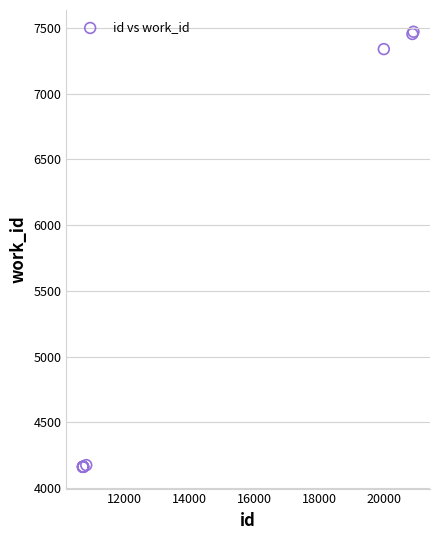

What Y value in the scatter plot is closest to 5816?

7338